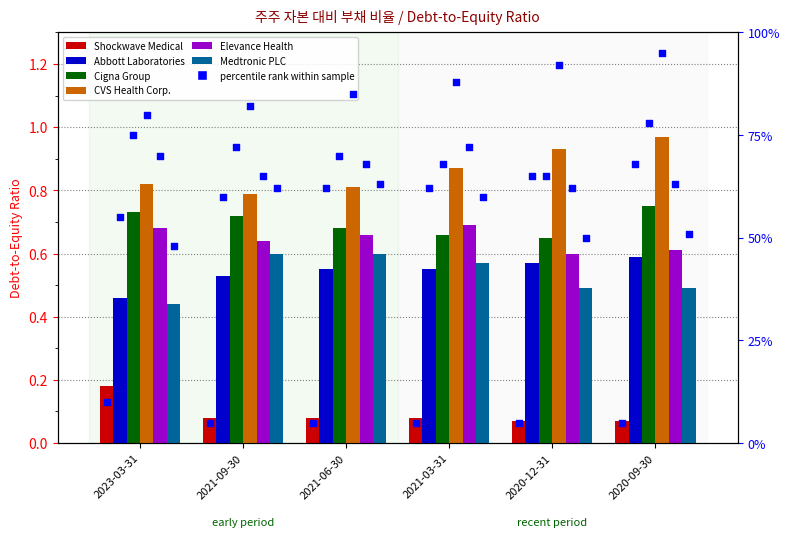

Which series reaches the maximum Y coordinate?

CVS Health Corp.